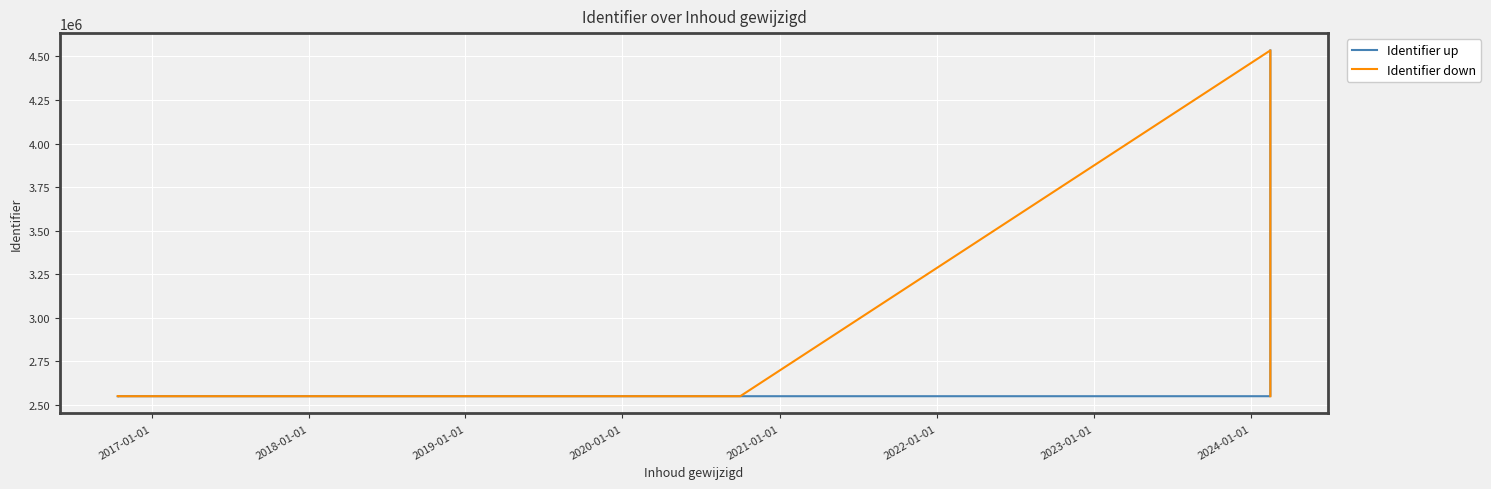

What is the highest value of the Identifier down series?

4534558